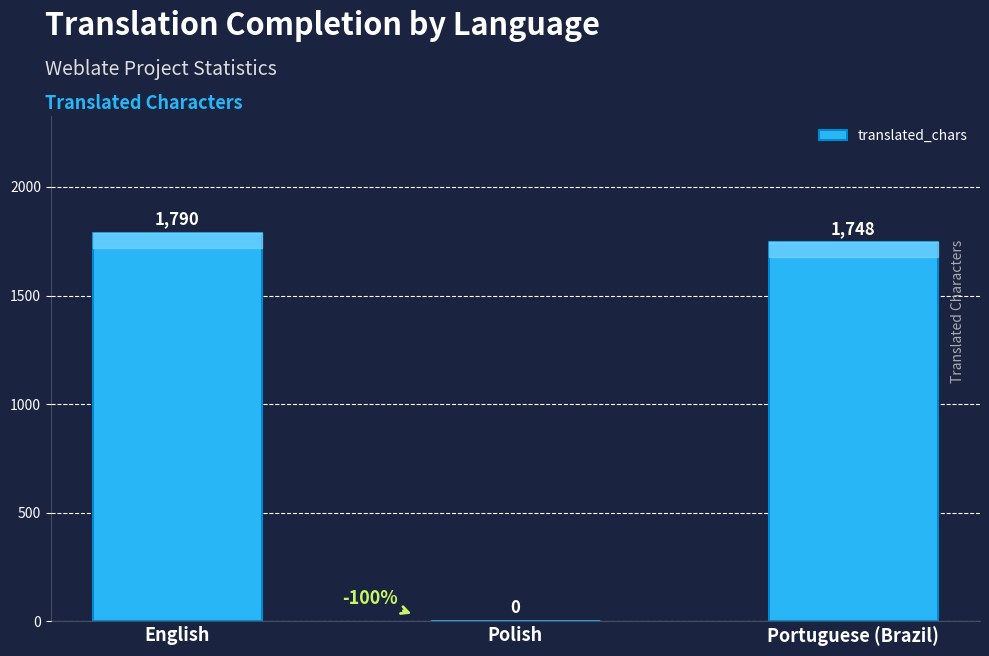

What is the change in value from English to Polish?

-1790